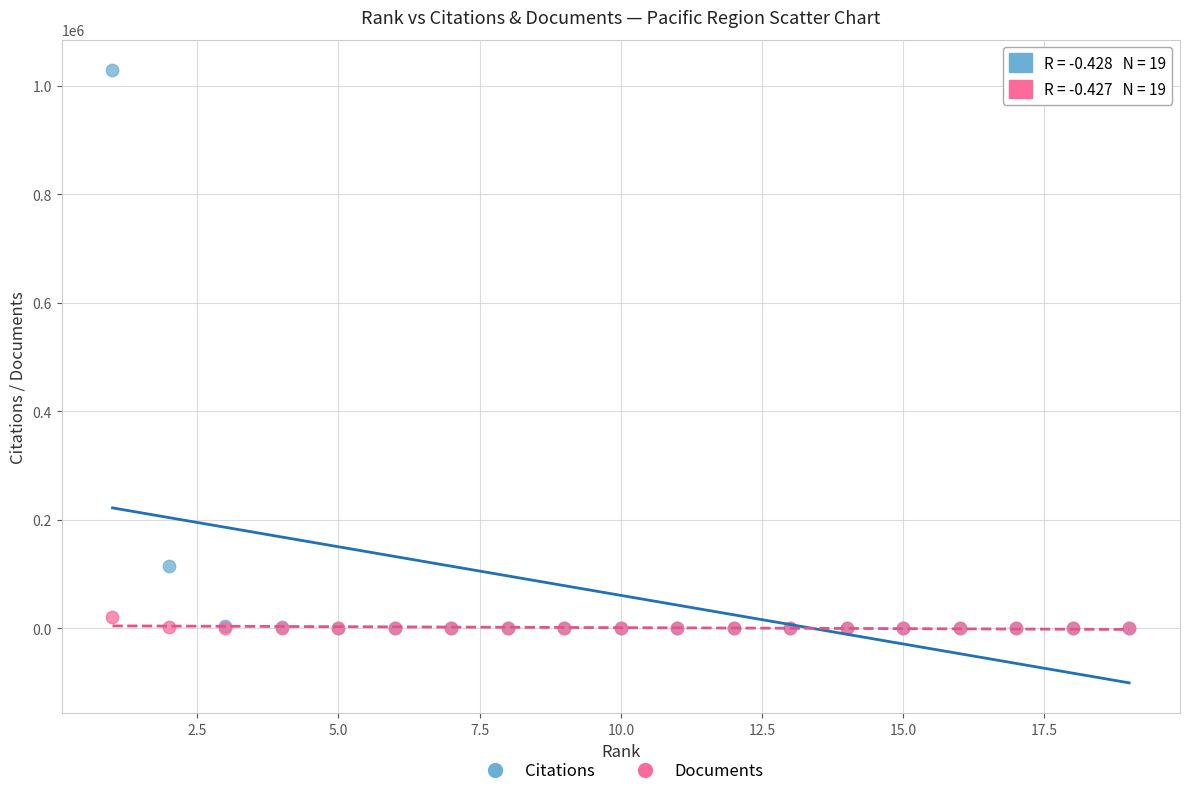

Across all series, what Y value is closest to 514408?

114600